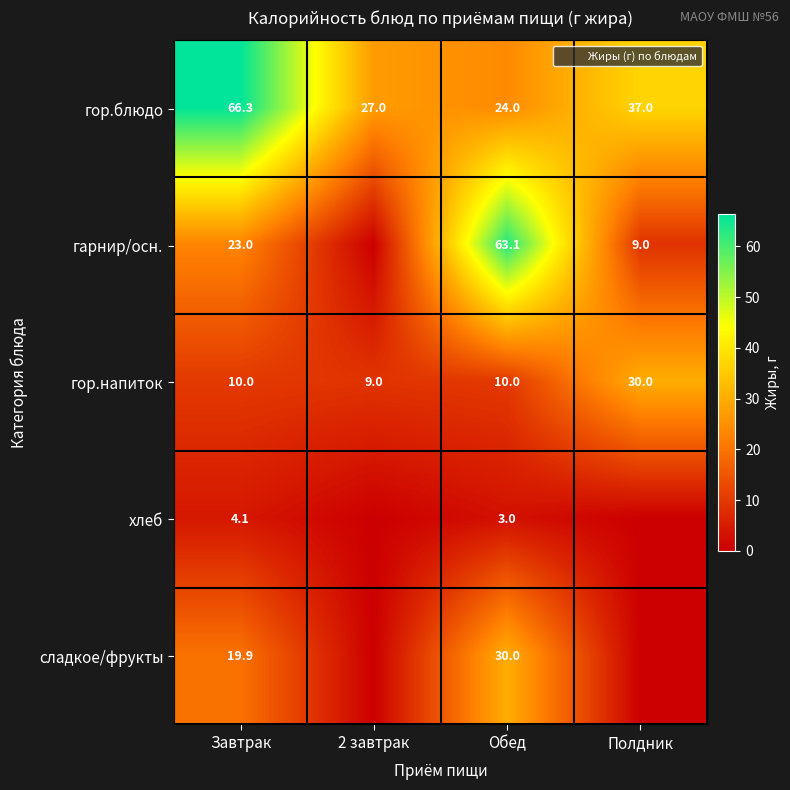

Which series has the largest total across all categories?

гор.блюдо